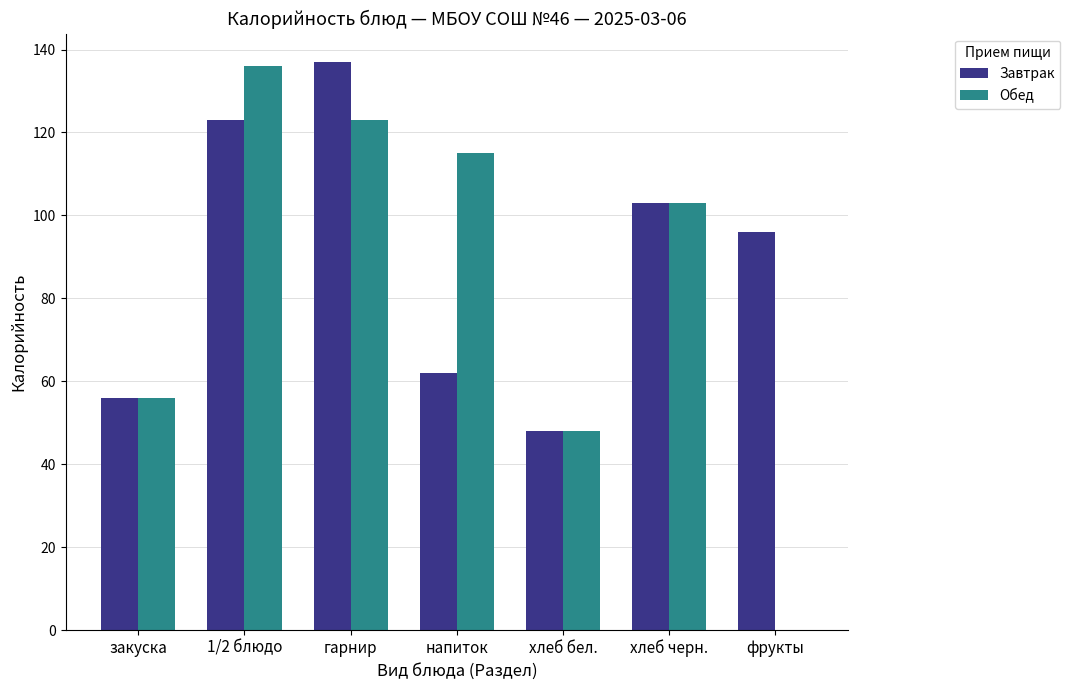

Are the bars horizontal?

No